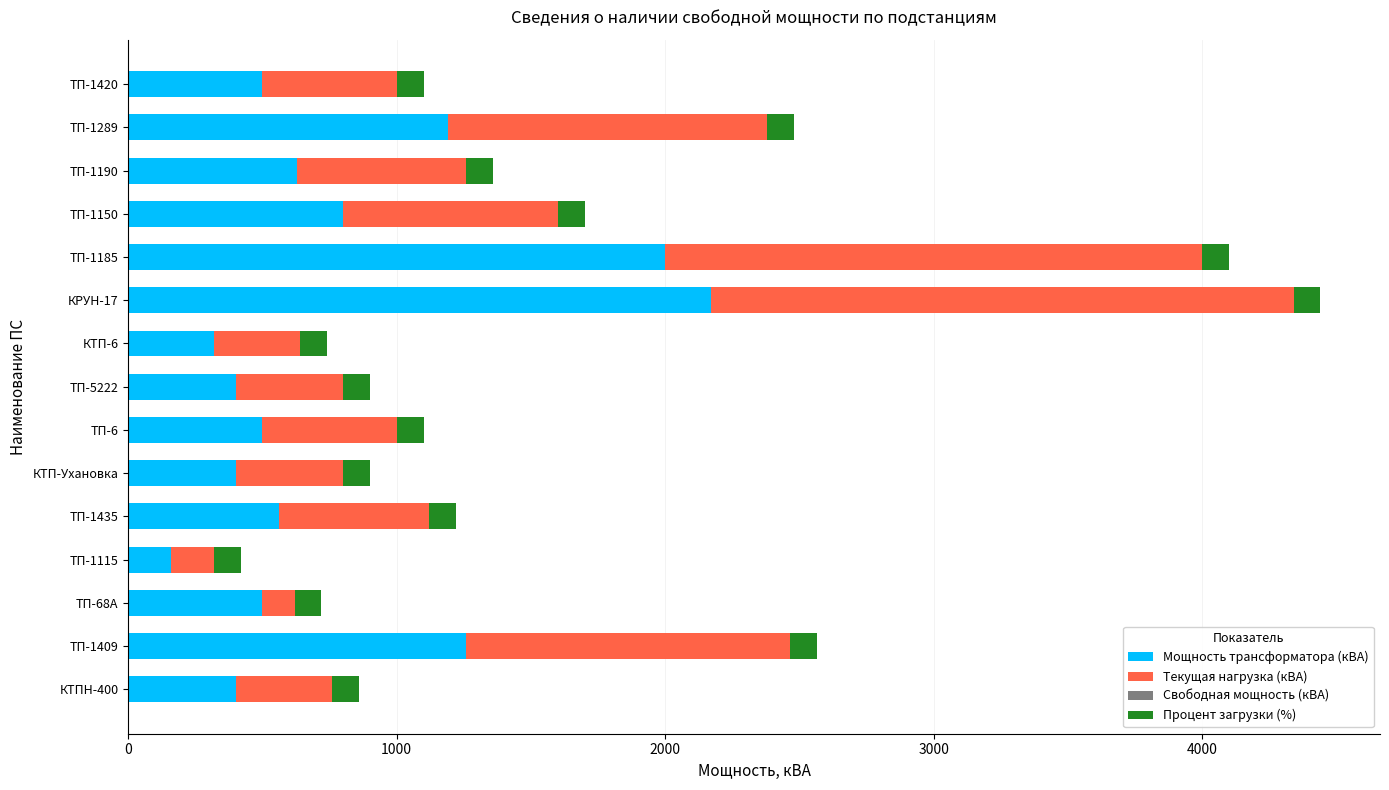

What is the maximum value for Мощность трансформатора (кВА)?

2170